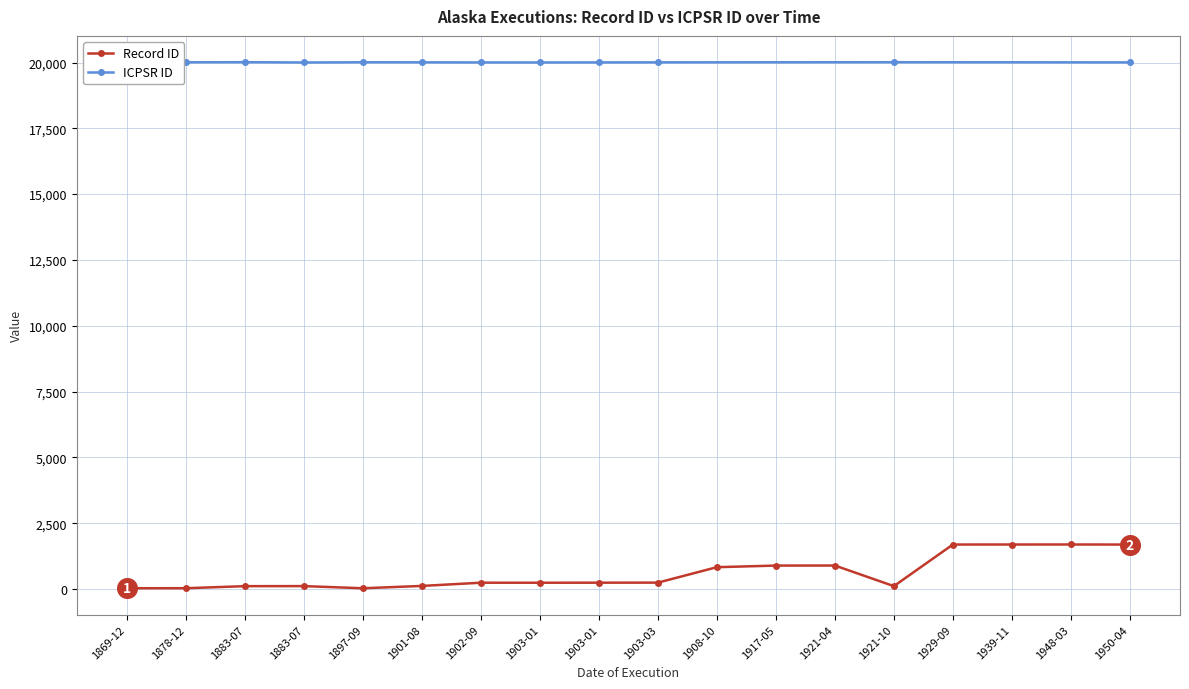

What is the change in value from 1883-07 to 1921-10?

+1